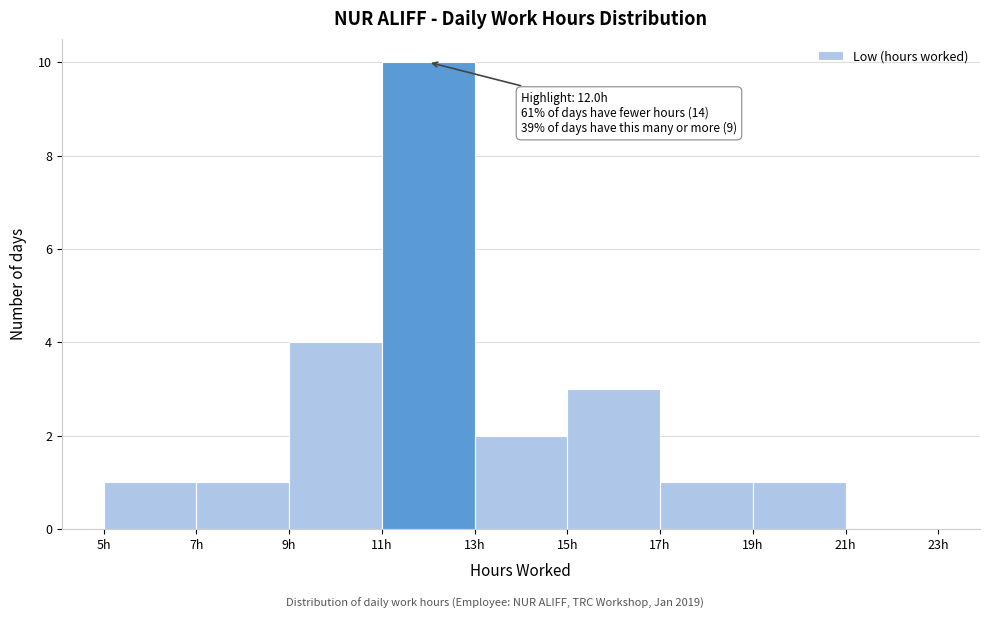

Which range on the x-axis has the tallest bar?

11 to 13